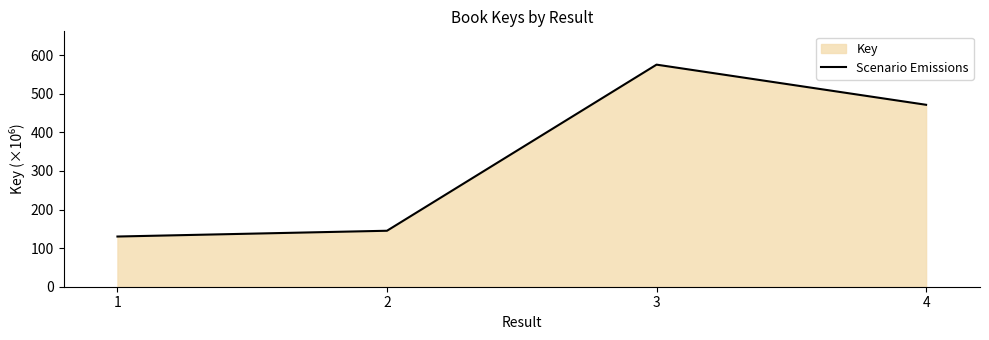

What is the difference between the second highest and minimum values?

341.4